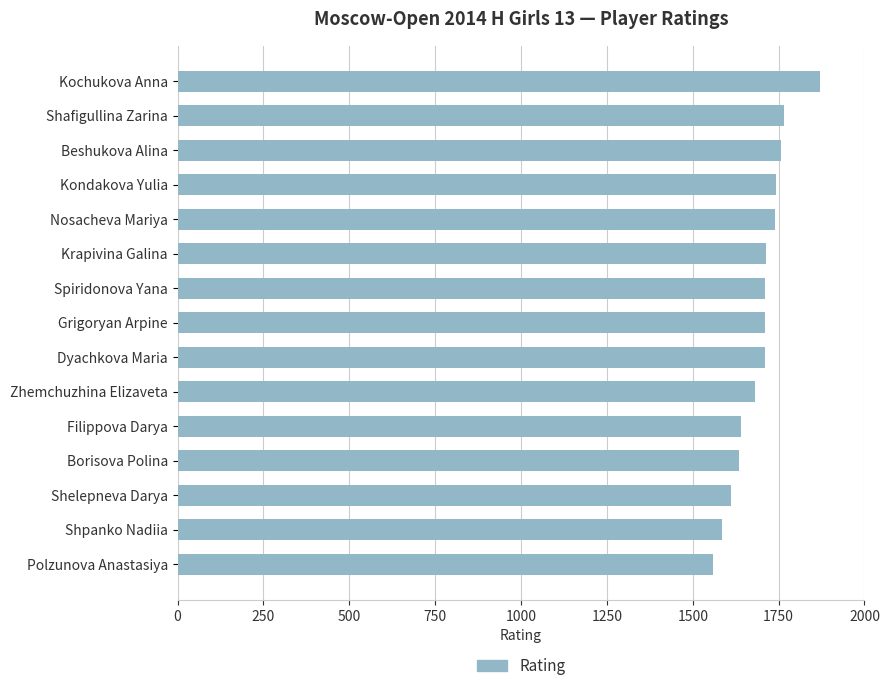

Between Kochukova Anna and Beshukova Alina, which is larger?

Kochukova Anna